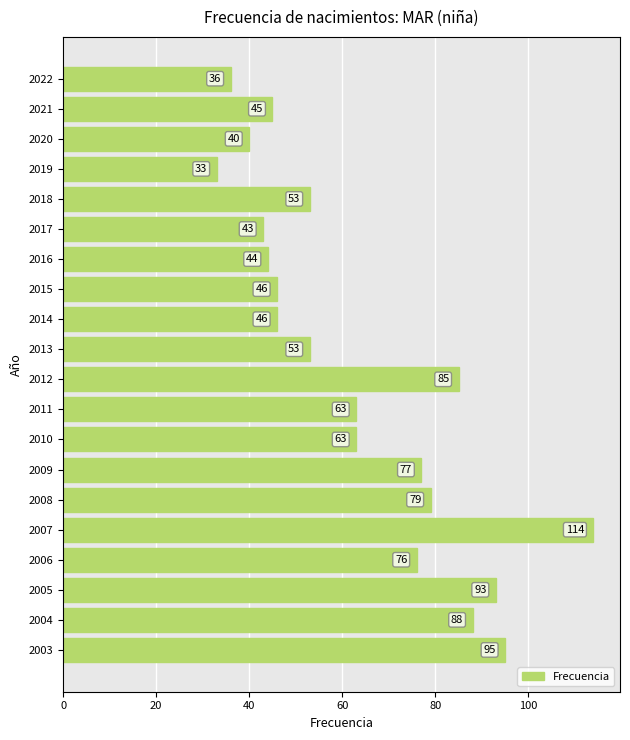

What is the minimum value shown in the chart?

33